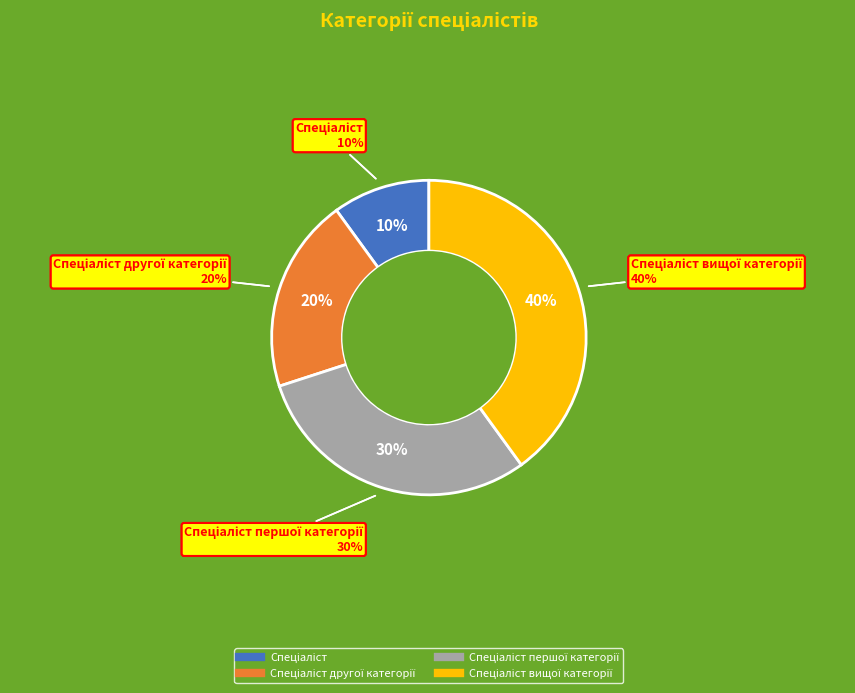

Which category has the smallest portion of the pie?

Спеціаліст